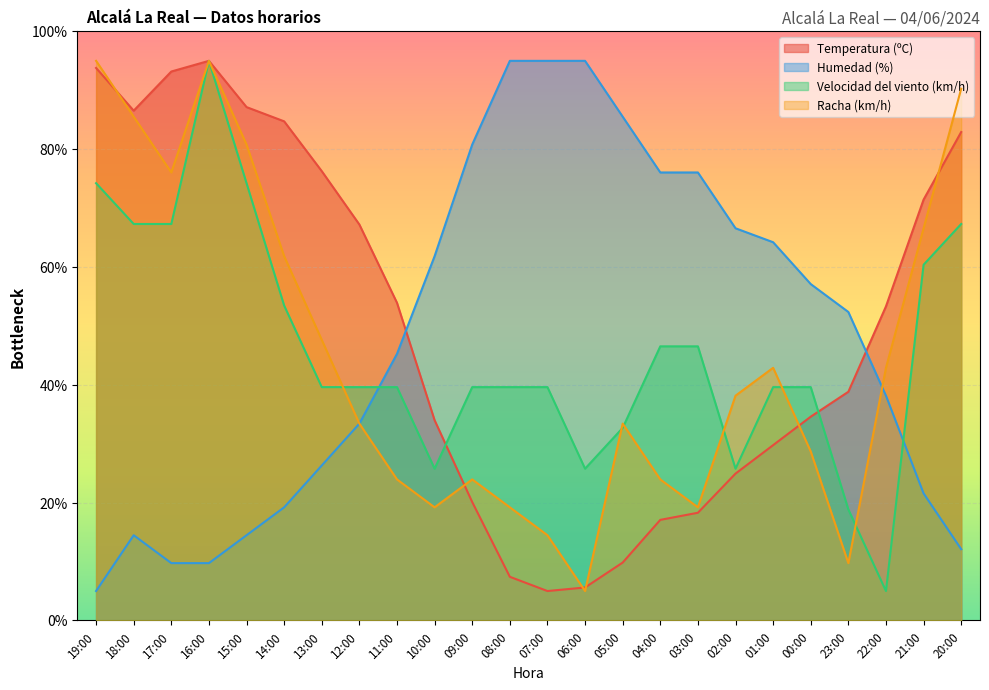

Reading right to left, extract all data points from this chart.

Temperatura (ºC): 82.9	71.4	53.3	38.8	34.6	29.8	24.9	18.3	17.1	9.8	5.6	5.0	7.4	20.1	34.0	53.9	67.2	76.3	84.7	87.1	95.0	93.2	86.5	93.8
Humedad (%): 12.1	21.6	38.2	52.4	57.1	64.2	66.6	76.1	76.1	85.5	95.0	95.0	95.0	80.8	61.8	45.3	33.4	26.3	19.2	14.5	9.7	9.7	14.5	5.0
Velocidad del viento (km/h): 67.3	60.4	5.0	18.8	39.6	39.6	25.8	46.5	46.5	32.7	25.8	39.6	39.6	39.6	25.8	39.6	39.6	39.6	53.5	74.2	95.0	67.3	67.3	74.2
Racha (km/h): 90.3	66.6	42.9	9.7	28.7	42.9	38.2	19.2	23.9	33.4	5.0	14.5	19.2	23.9	19.2	23.9	33.4	47.6	61.8	80.8	95.0	76.1	85.5	95.0